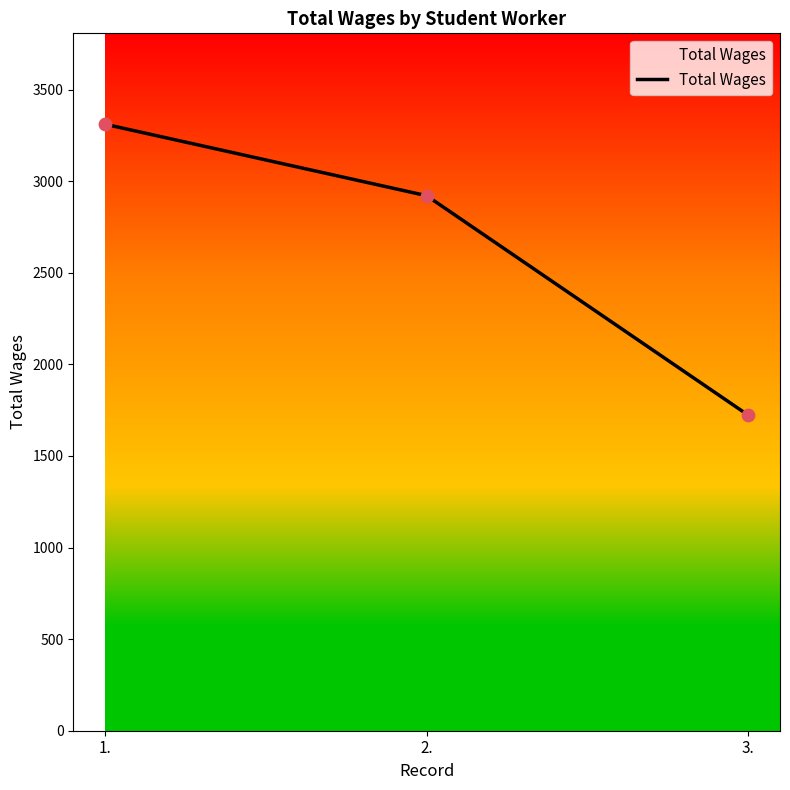

Which has a higher value, 2. or 3.?

2.